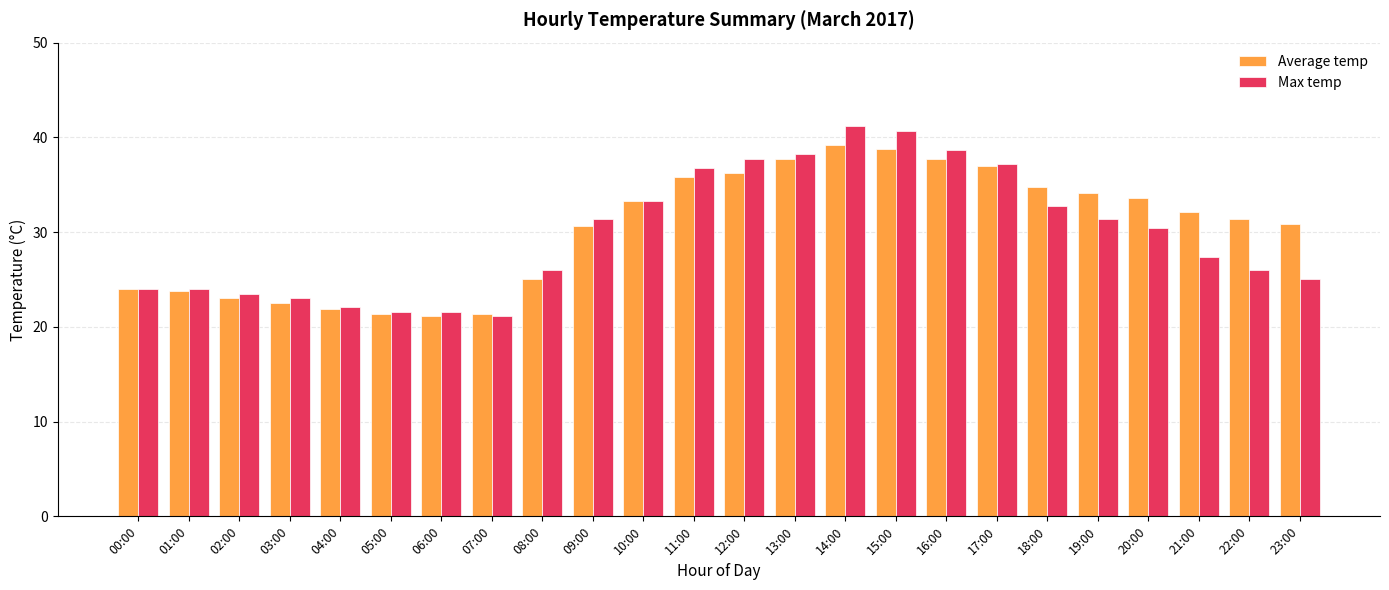

How many data points in Average temp are less than 32?

12